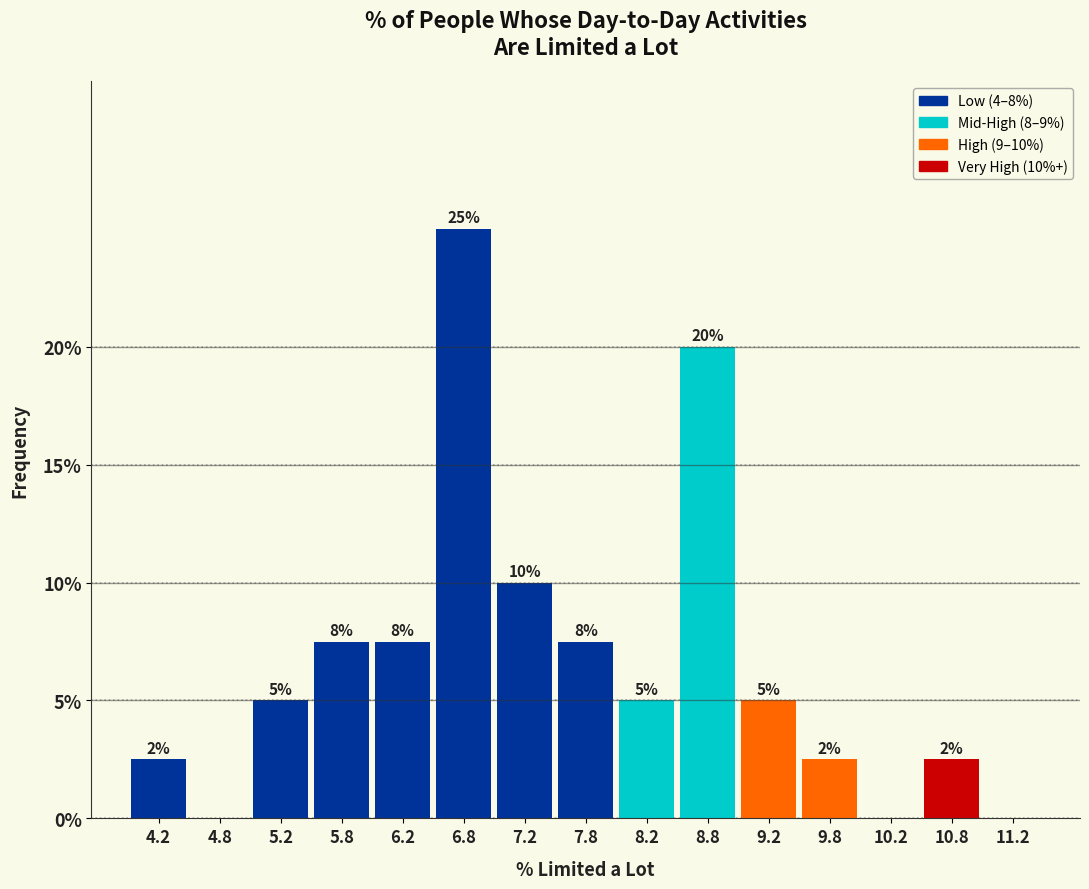

Which range on the x-axis has the tallest bar?

6.5 to 7.0